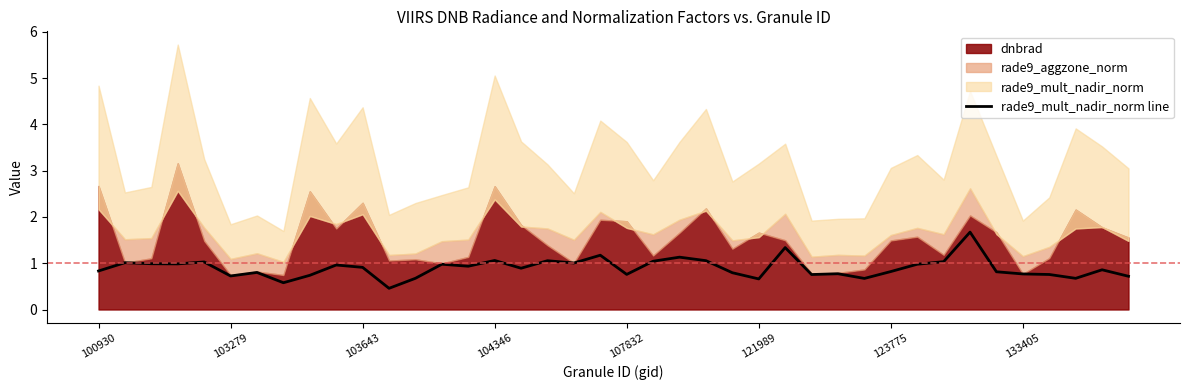

How many categories are shown in the chart?

40